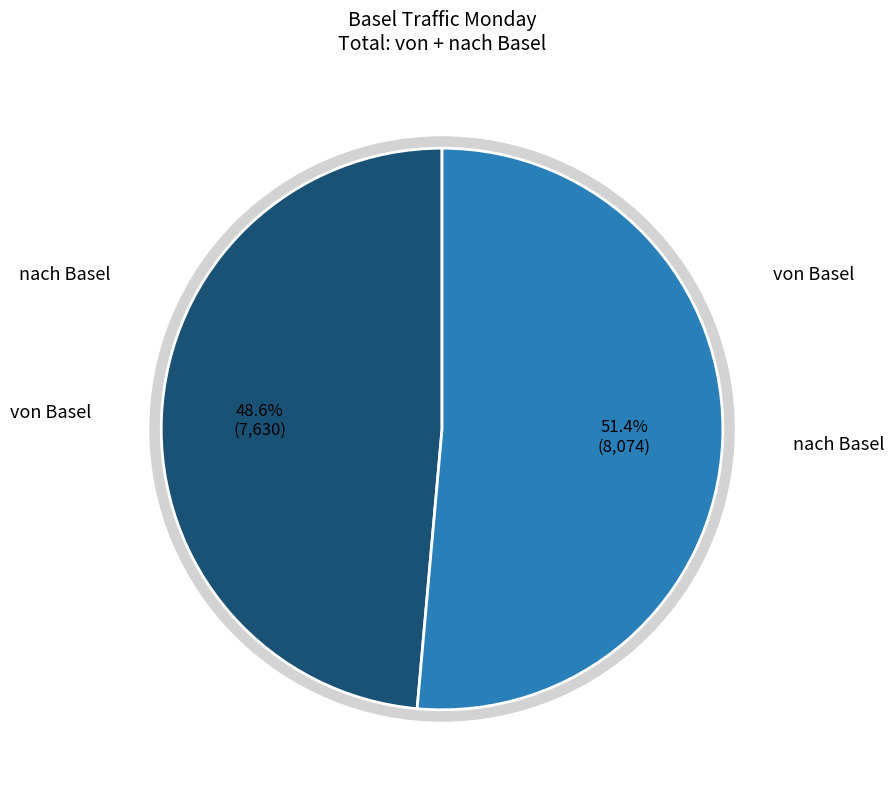

What is the change in value from von Basel to nach Basel?

+444